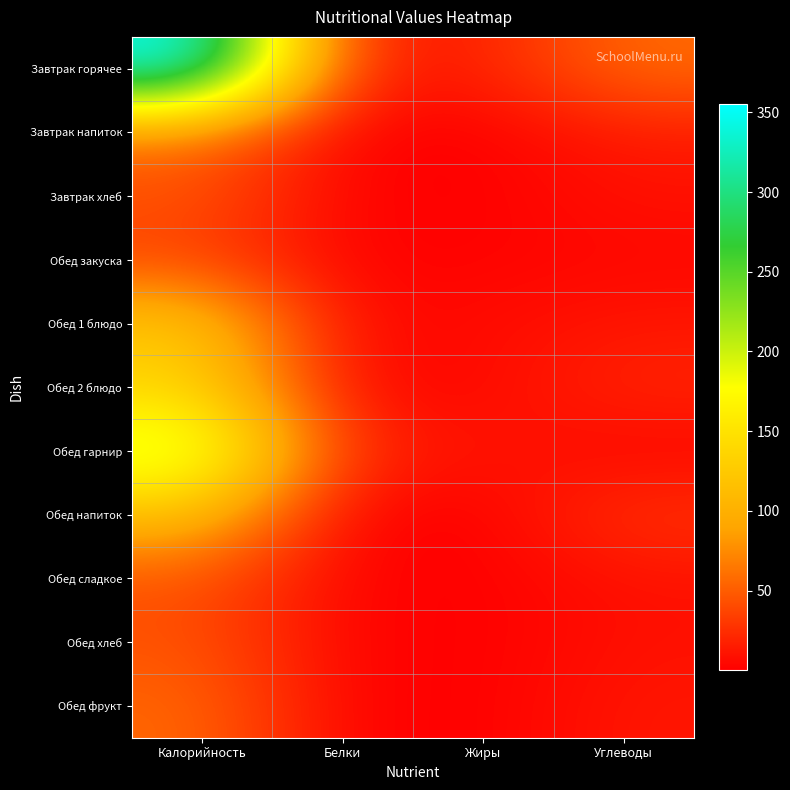

Rank the series at Калорийность from highest to lowest value.

Завтрак горячее, Обед гарнир, Обед 2 блюдо, Обед 1 блюдо, Обед напиток, Завтрак напиток, Обед фрукт, Завтрак хлеб, Обед сладкое, Обед хлеб, Обед закуска